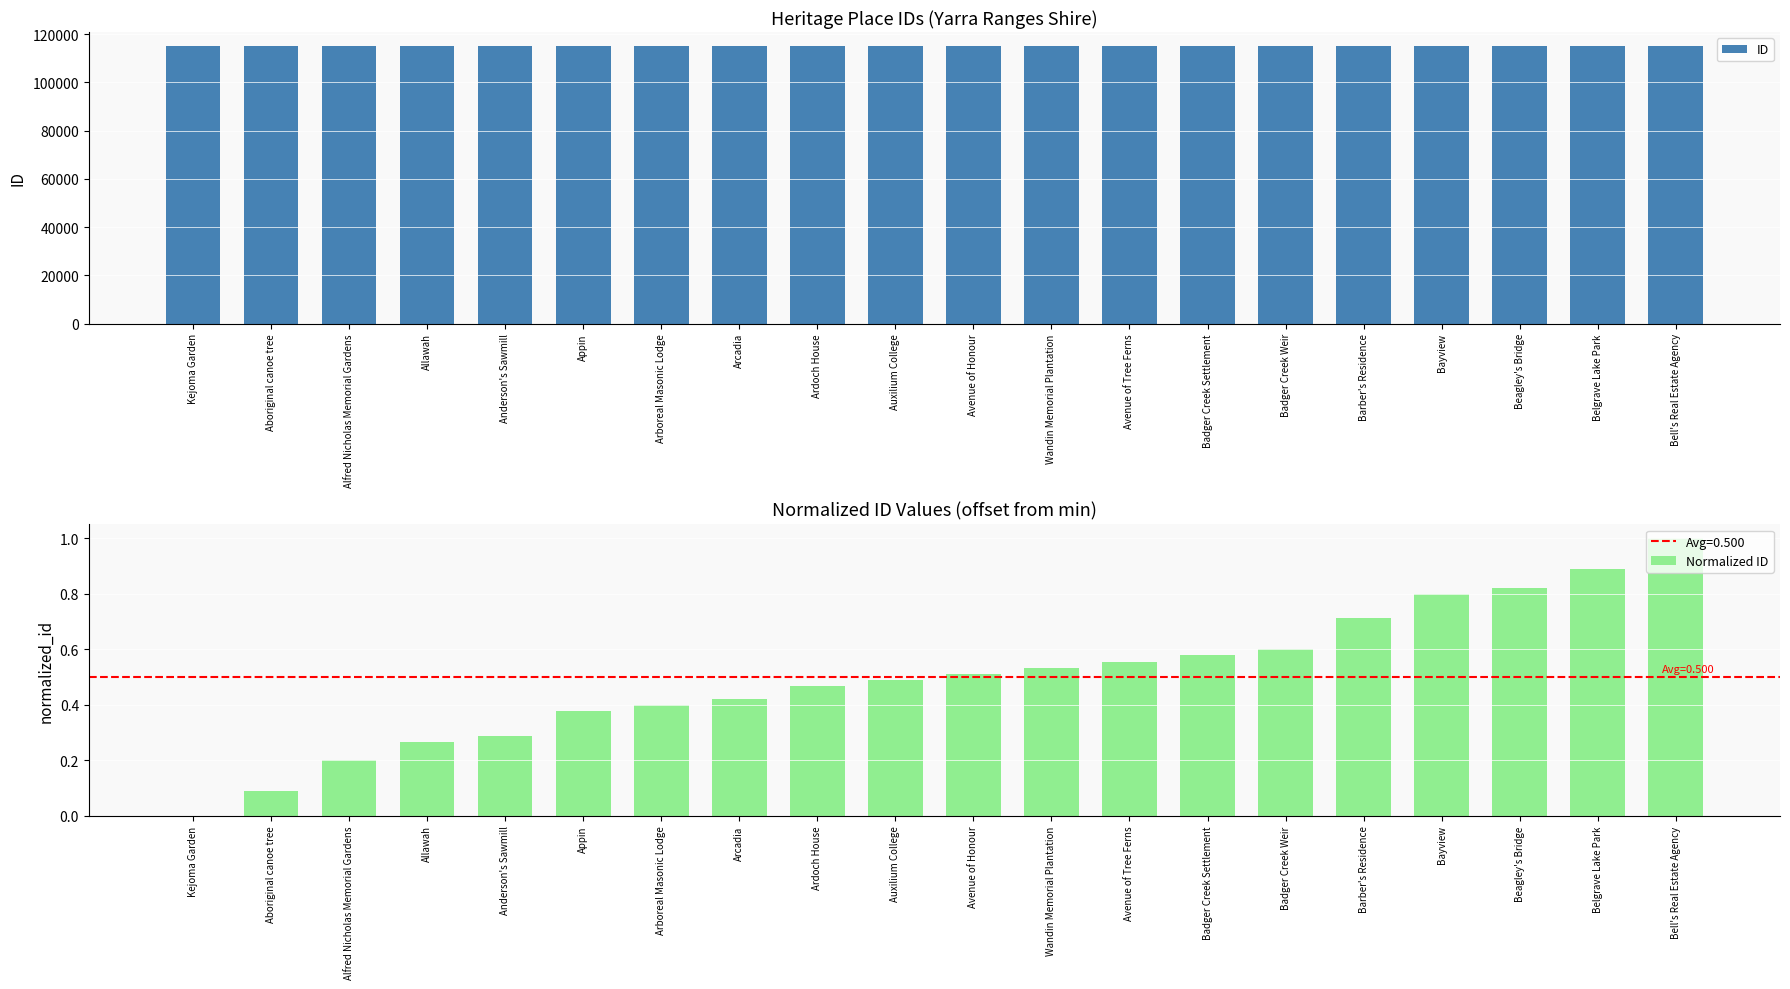

What is the difference between the highest and lowest values at Arboreal Masonic Lodge?

115098.6